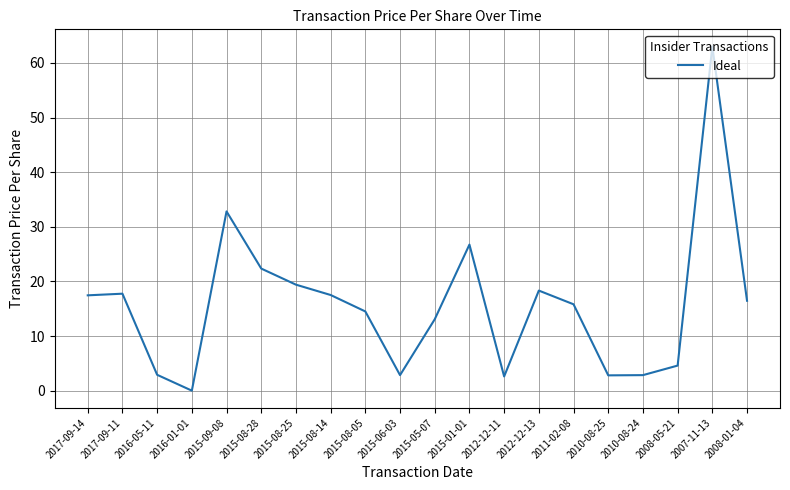

True or false: the data shows 35.9 at 2015-08-28.

False